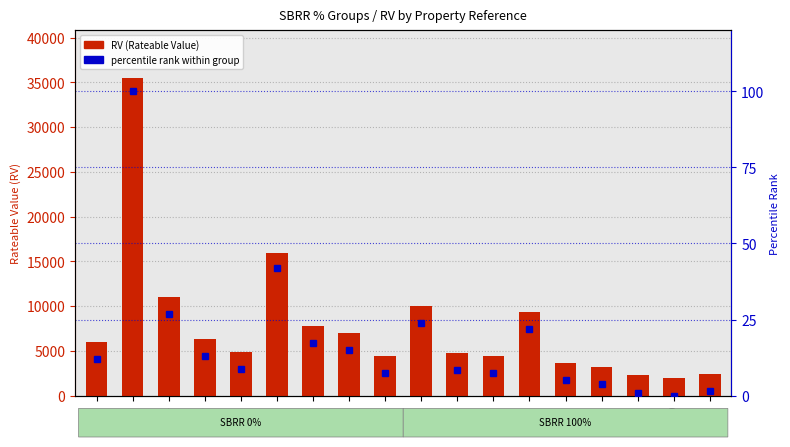

At how many categories does at least one series exceed 862?

18